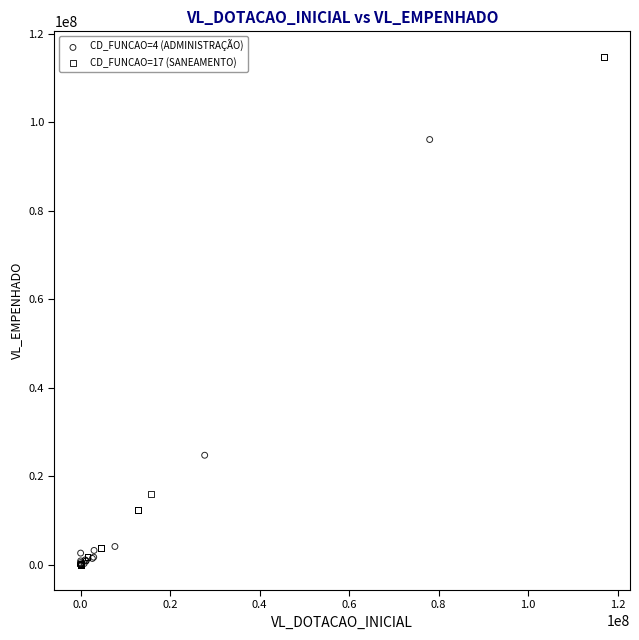

Which series has the largest Y range (max minus min)?

CD_FUNCAO=17 (SANEAMENTO)